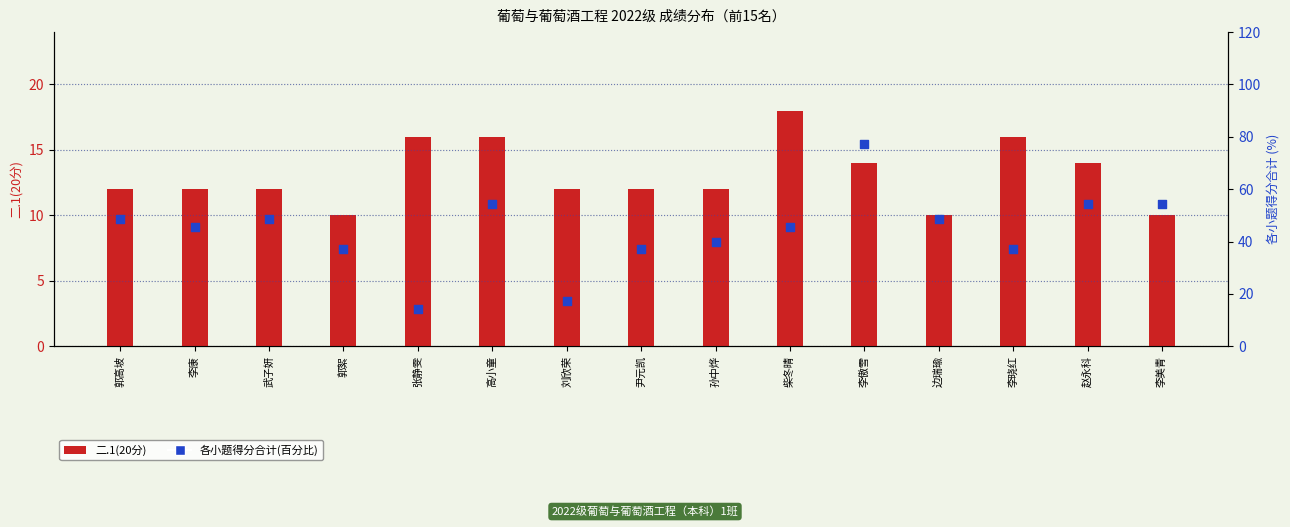

Which series contains the lowest Y value?

二.1(20分)